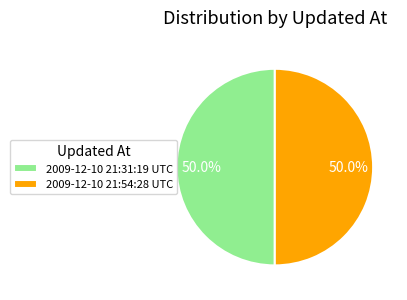

How many slices are in this pie chart?

2